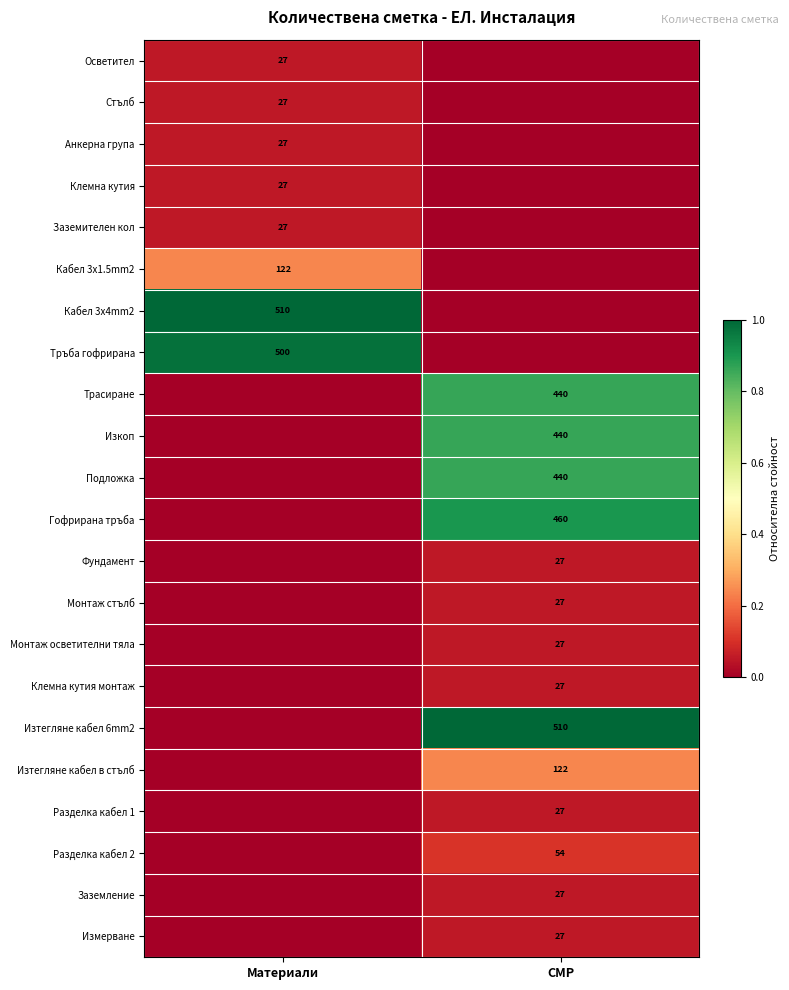

Which has a higher value, СМР or Материали?

Материали